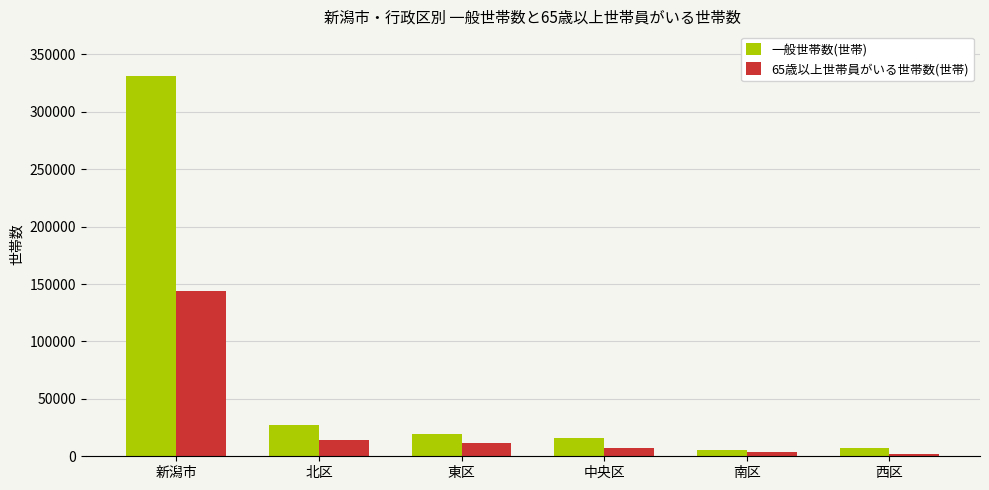

What is the sum of all 一般世帯数(世帯) values?

405870